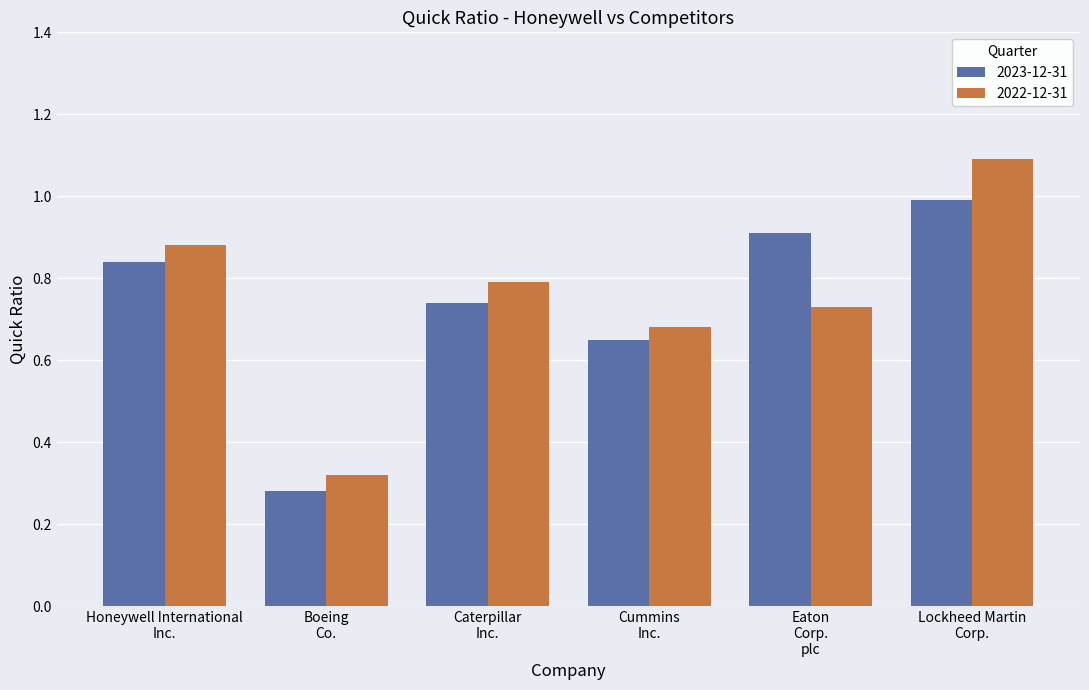

Are the bars horizontal?

No